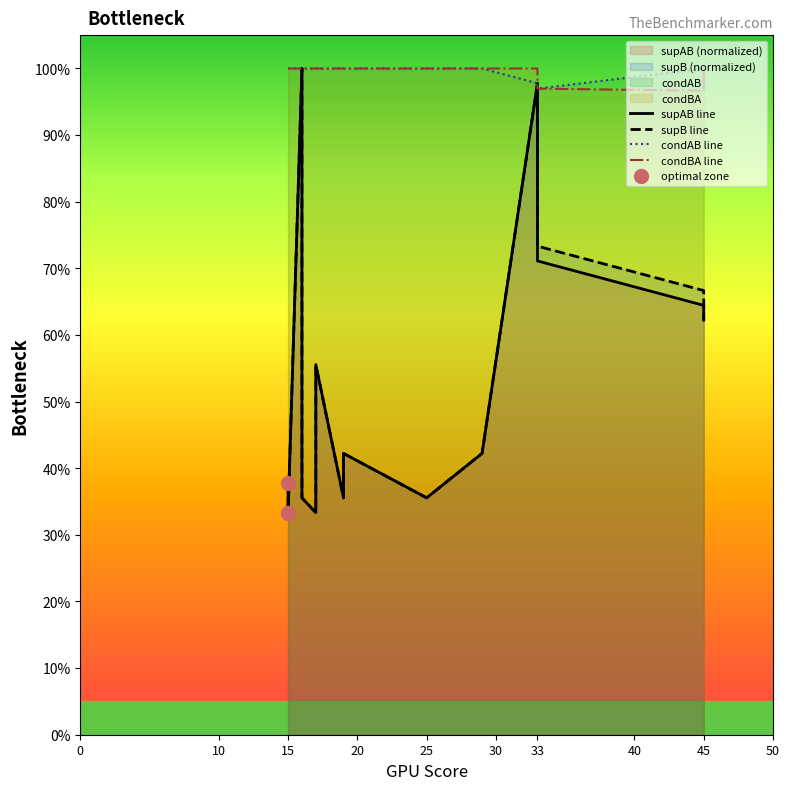

How many lines are shown in the chart?

4